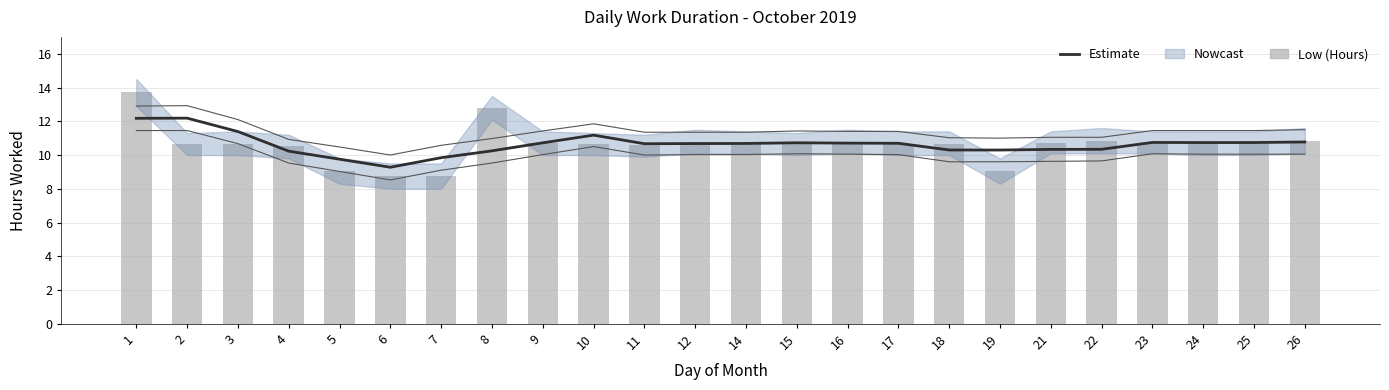

What is the value of the Estimate bar at the 22nd from the left?

10.7